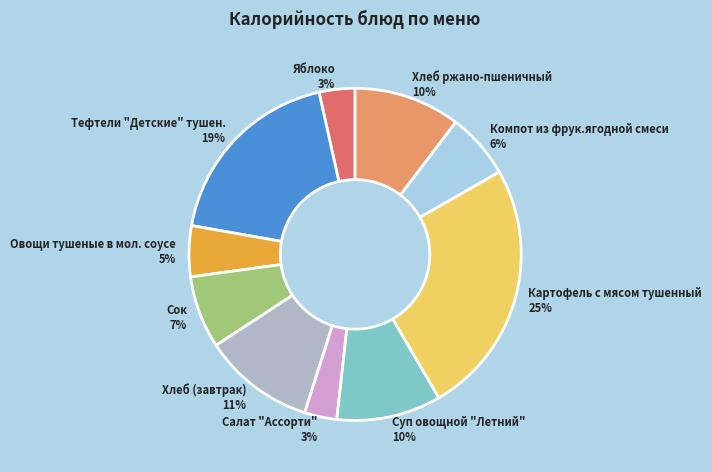

Combined, do Картофель с мясом тушенный and Суп овощной "Летний" account for over 50%?

No